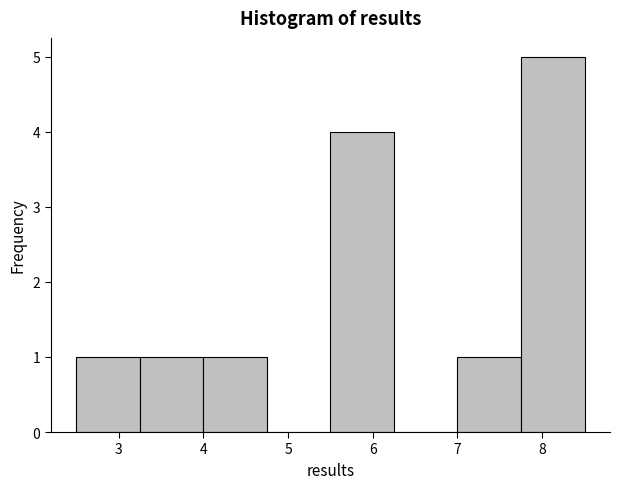

Over which range of the x-axis is the bar tallest?

7.75 to 8.50